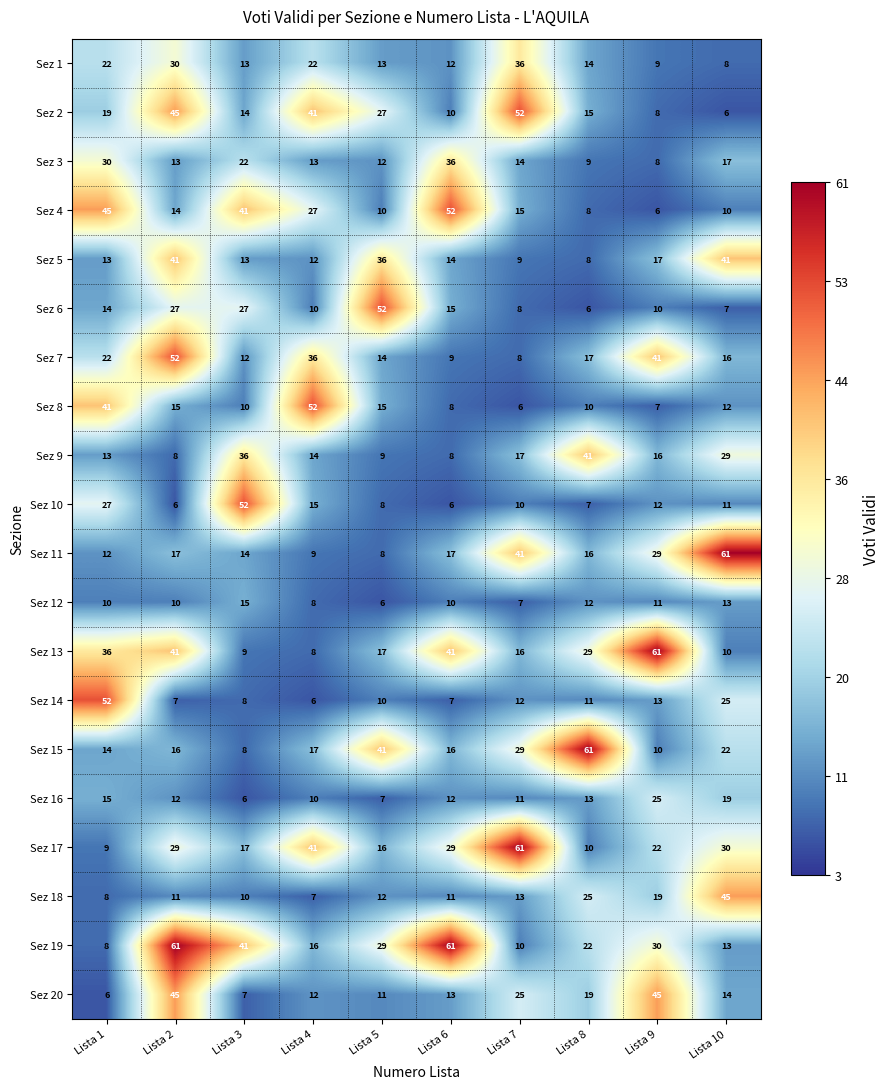

At which category is the sum across all series the highest?

Lista 2